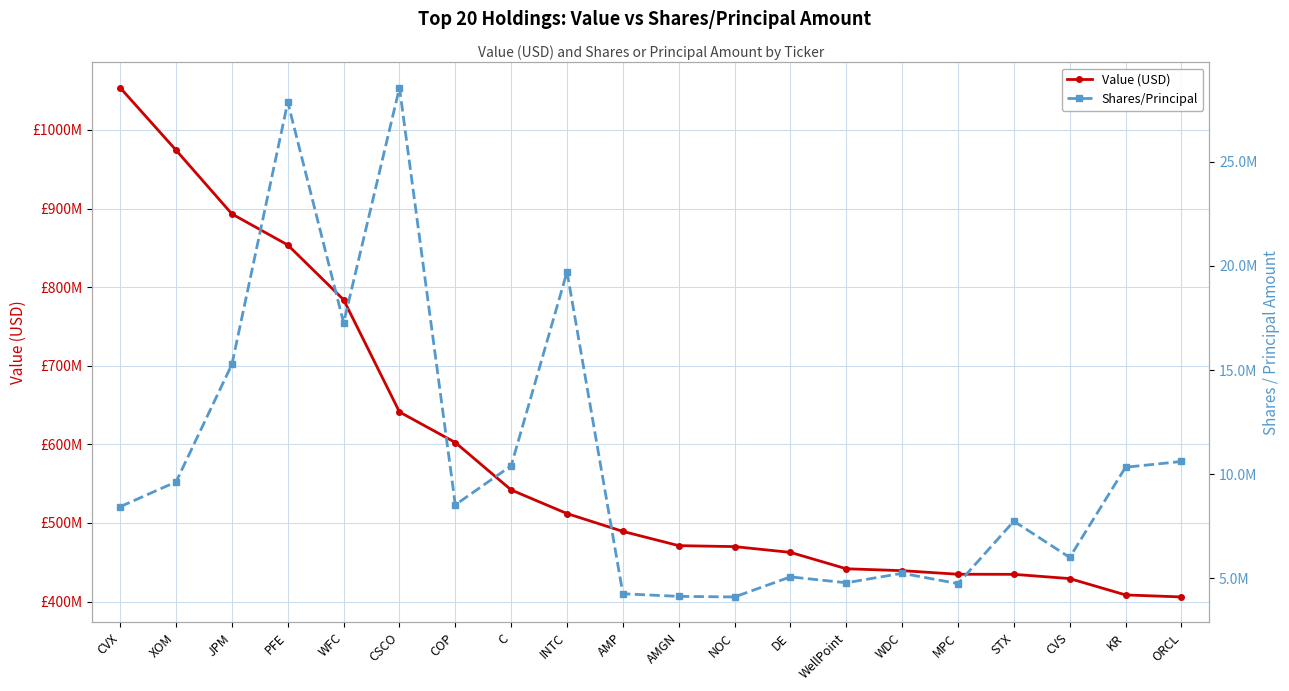

The Value (USD) series shows 439255000 at WDC. True or false?

True